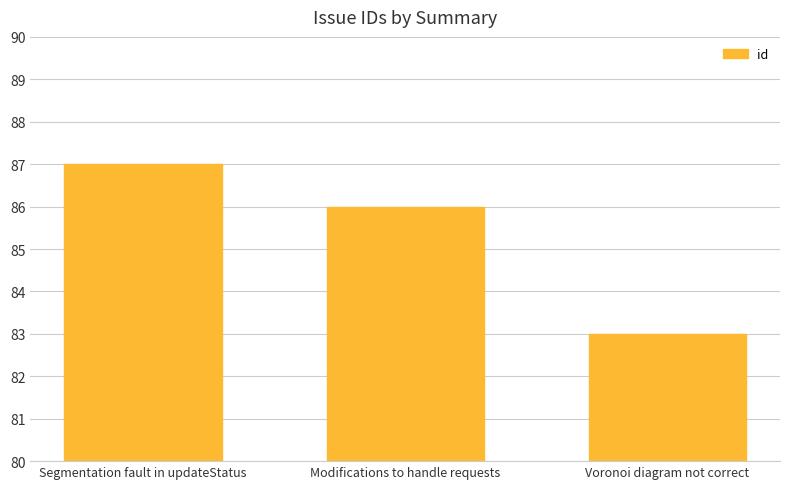

Reading left to right, list all the values displayed in this chart.

Segmentation fault in updateStatus=87	Modifications to handle requests=86	Voronoi diagram not correct=83